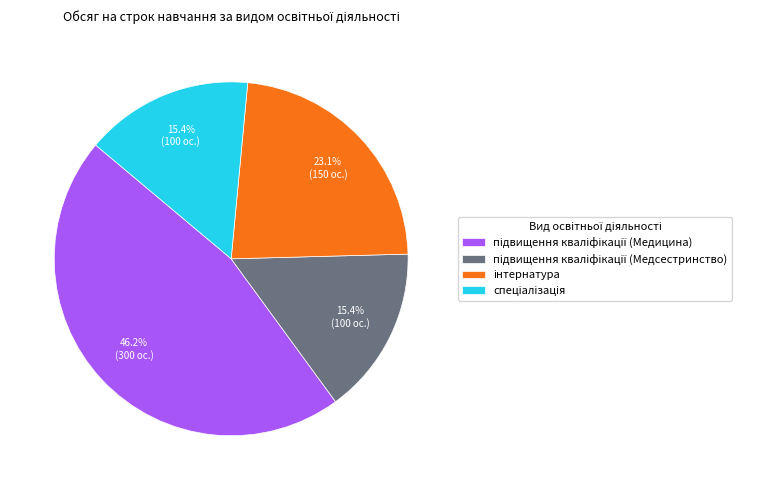

Does any single category account for the majority?

No